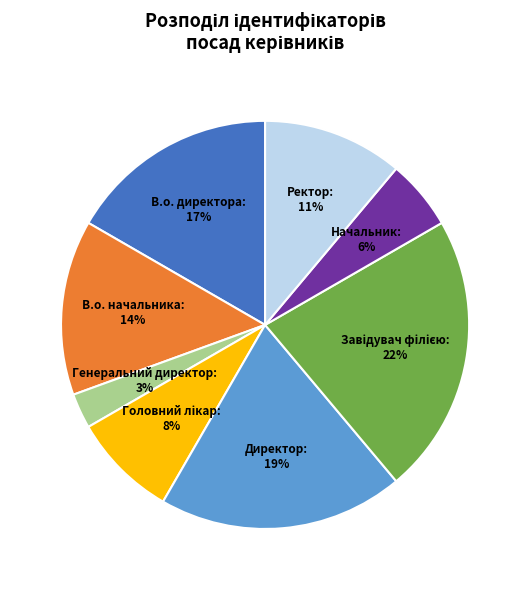

To the nearest percent, what is the difference between the largest and smallest slice percentages?

19%